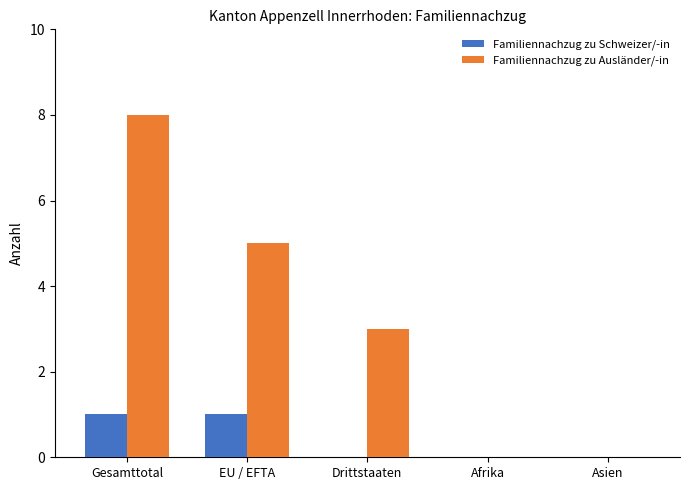

How many Familiennachzug zu Schweizer/-in values are between 0 and 1?

5